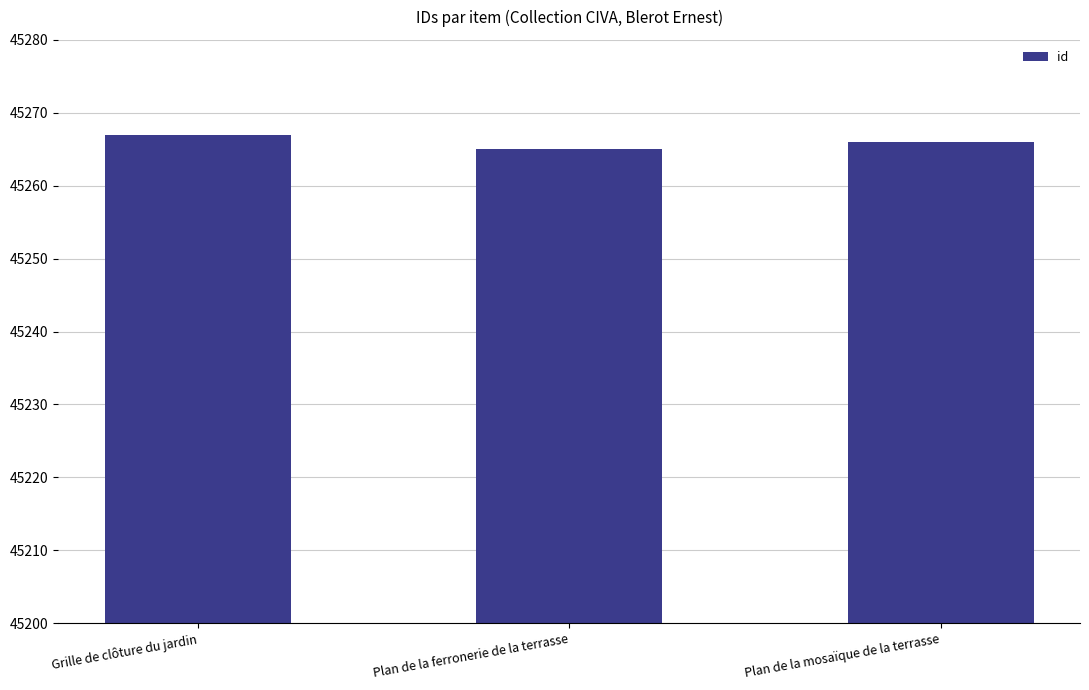

Which label corresponds to the smallest value in the chart?

Plan de la ferronerie de la terrasse